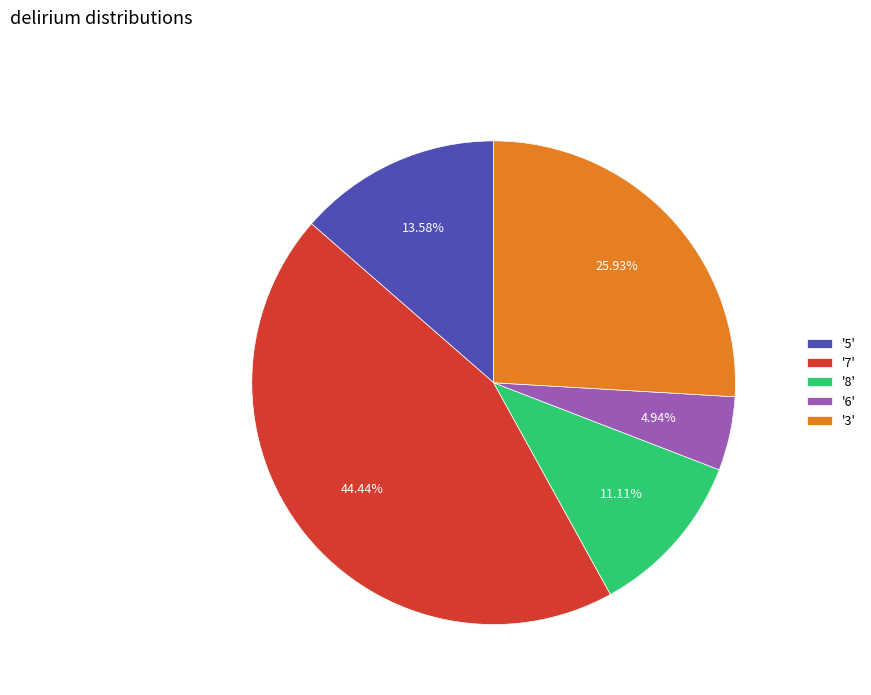

Between '5' and '3', which is larger?

'3'